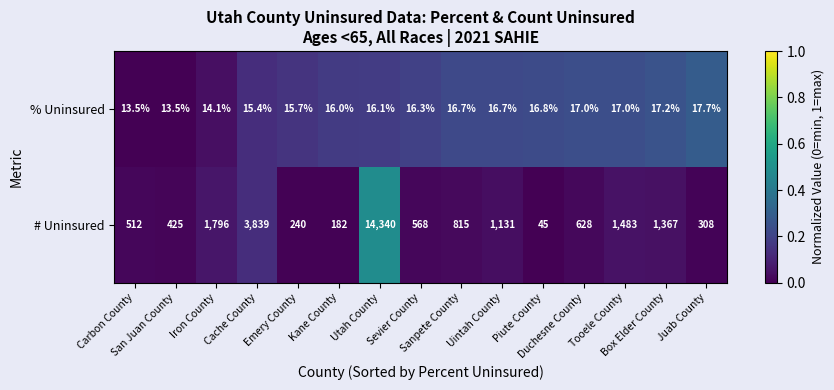

List the series in order of their overall mean, highest first.

# Uninsured, % Uninsured